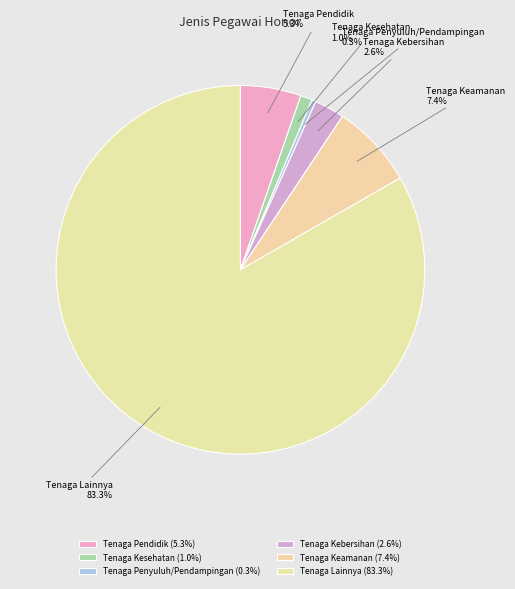

How much of the chart is everything except Tenaga Kesehatan?

99.0%